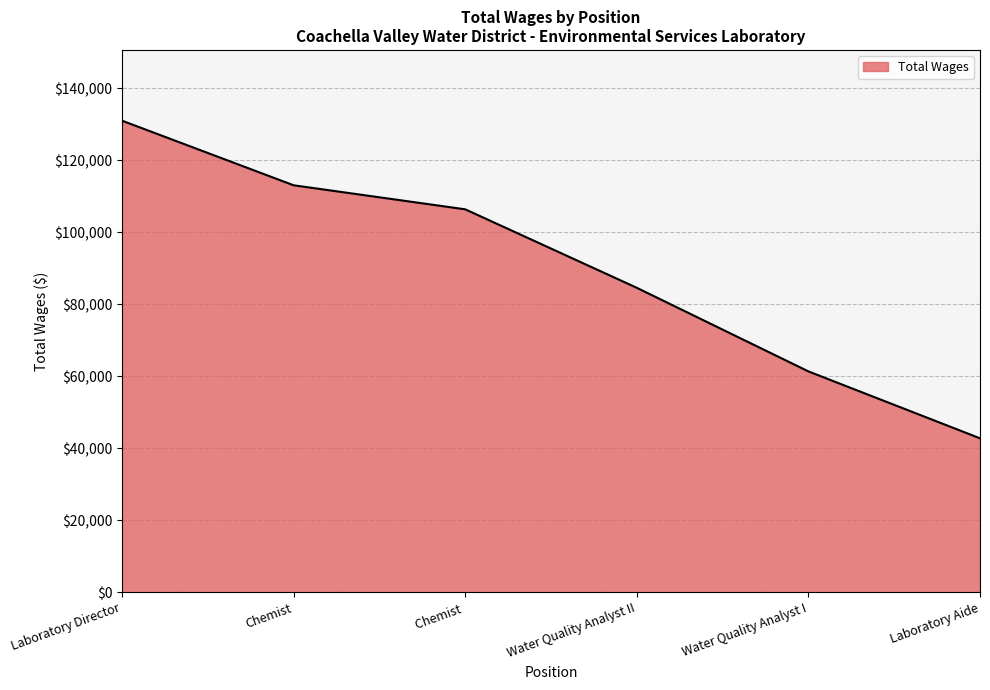

What is the greatest value displayed?

130940